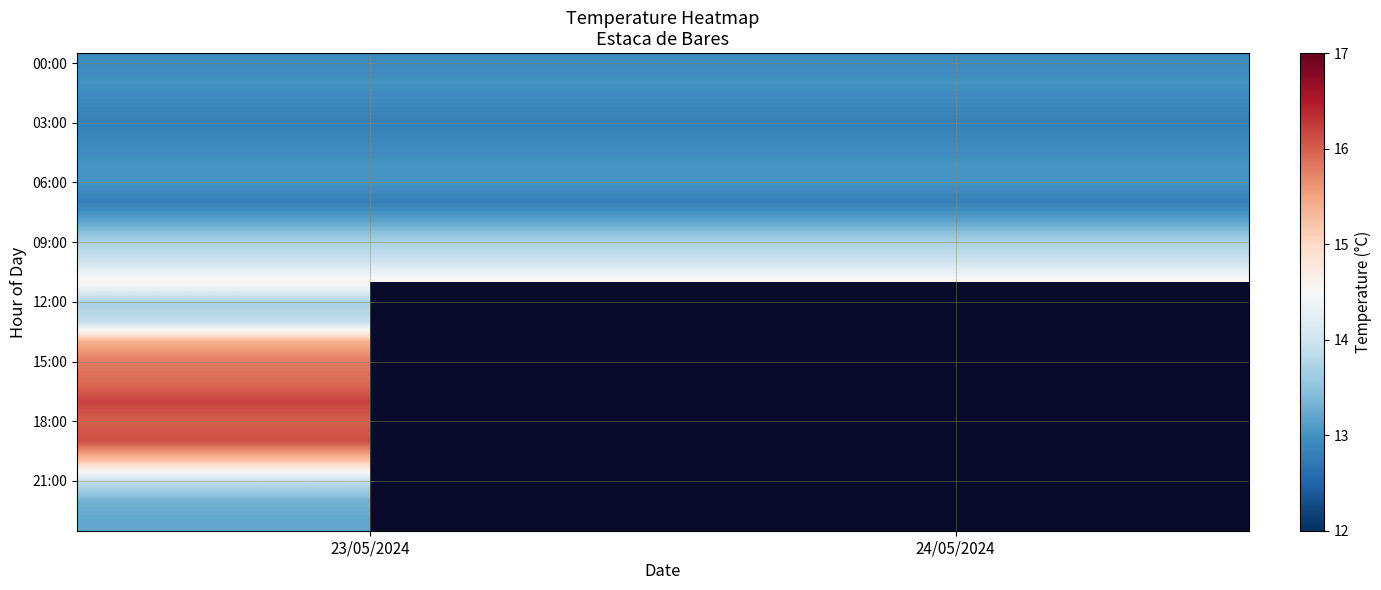

What is the smallest value displayed?

12.8